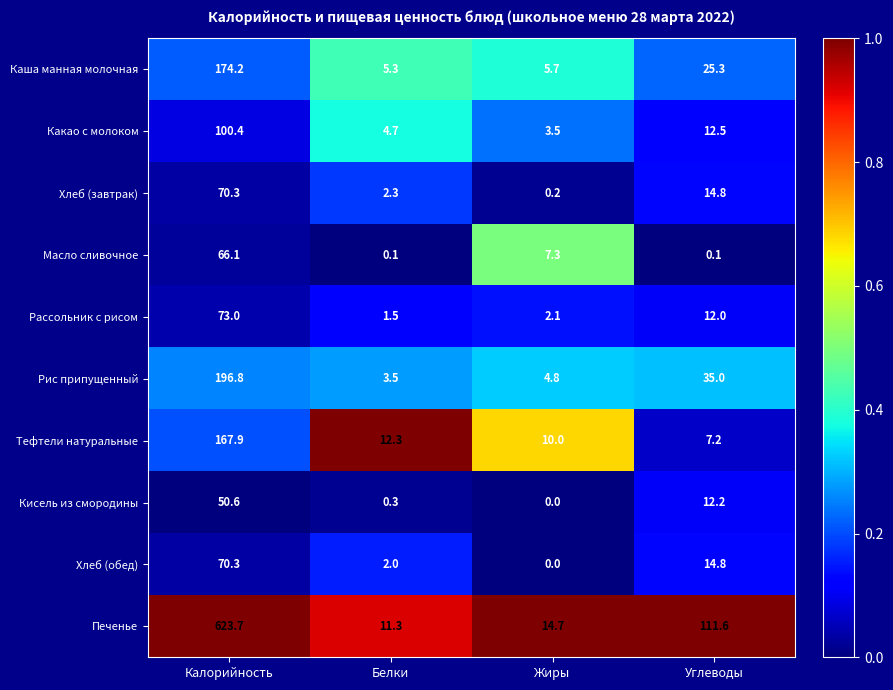

Count the number of data series in this chart.

10